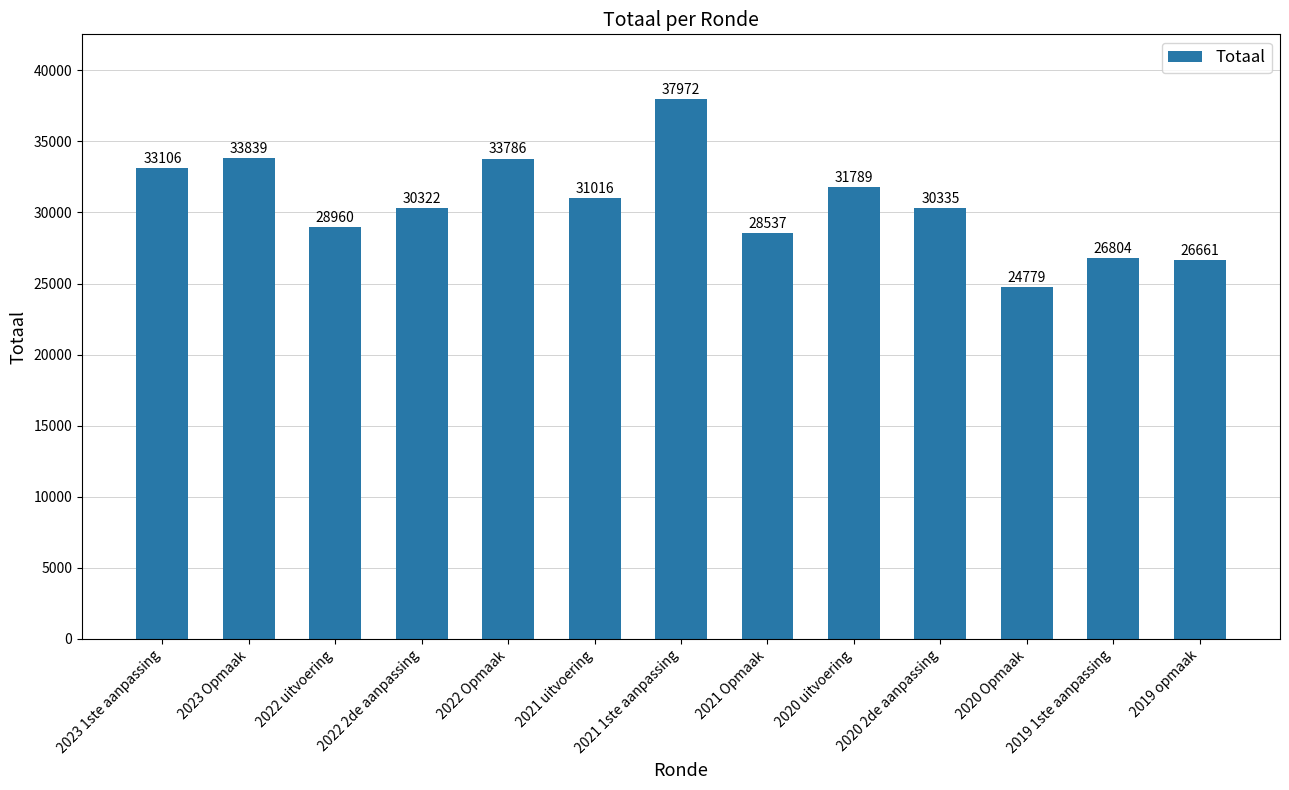

What is the approximate value at 2023 1ste aanpassing, to the nearest 10?

33110